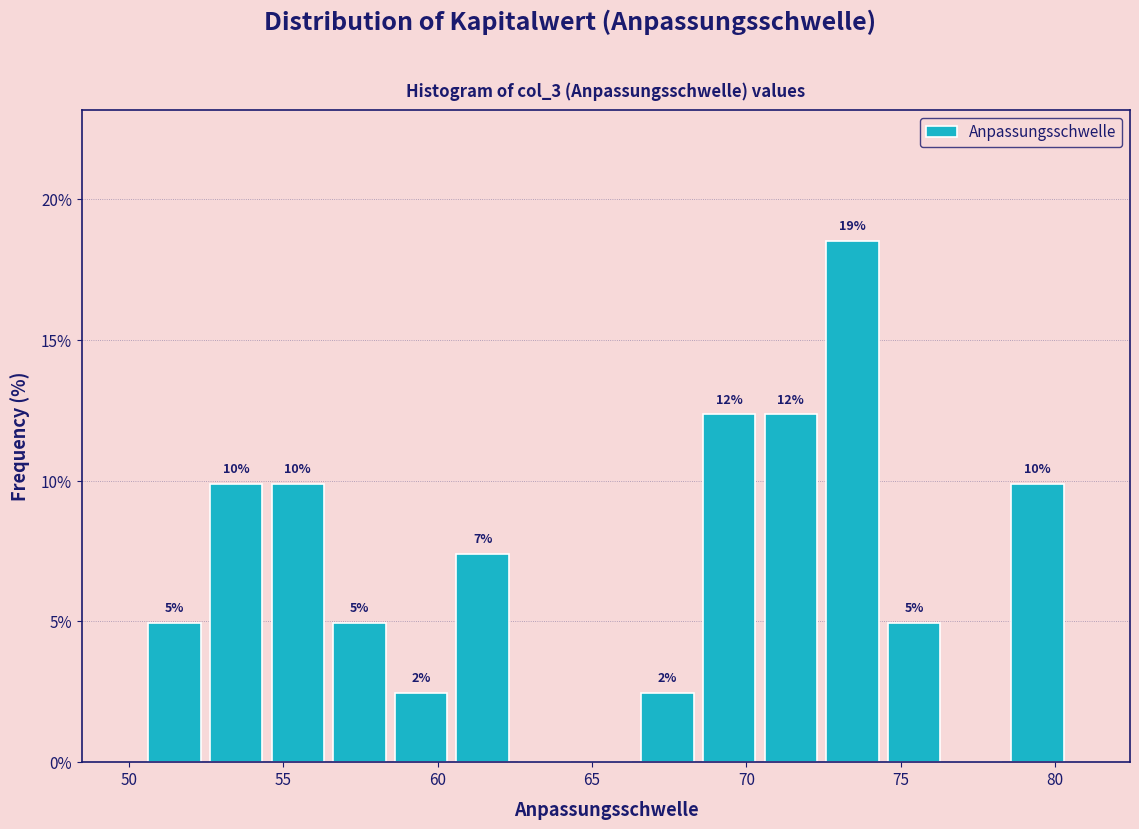

Read against the x-axis, roughly where is the centre of the tallest bar?

73.5